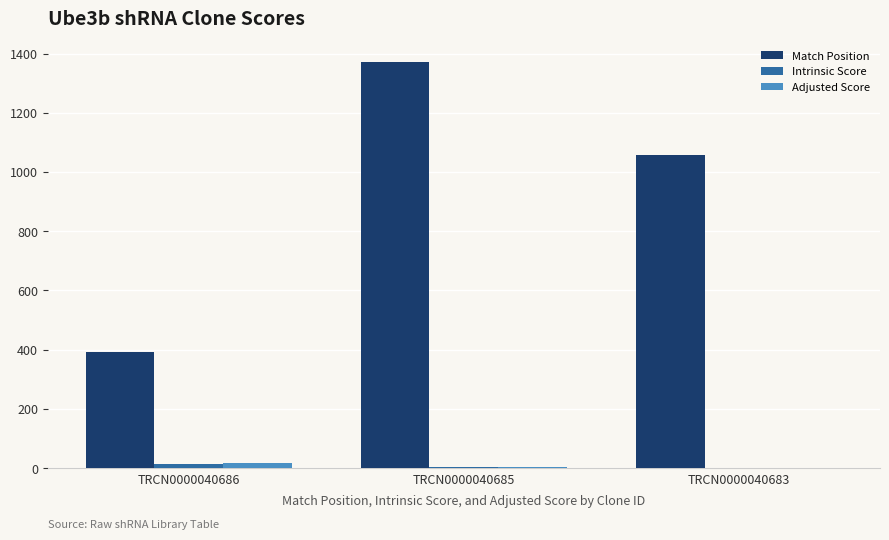

Which series has the largest total across all categories?

Match Position